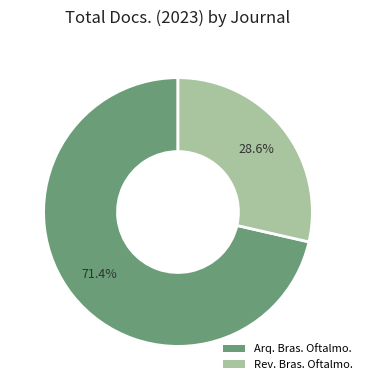

Does any single category account for the majority?

Yes